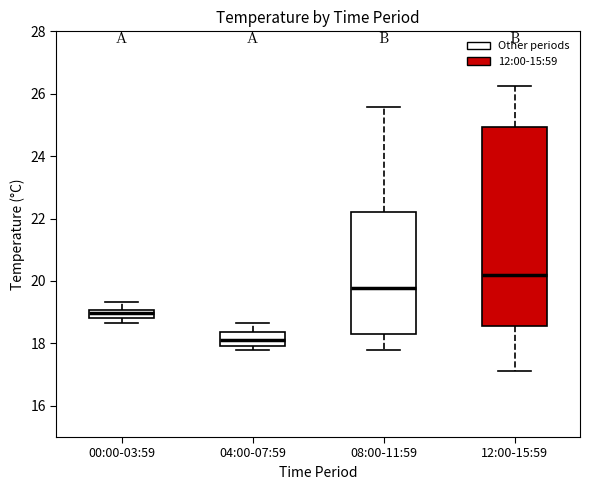

Comparing the boxes themselves (not the whiskers), which one is the tallest?

12:00-15:59